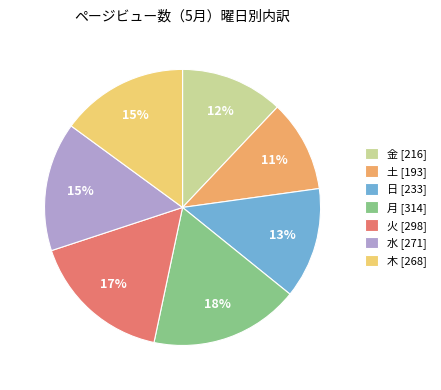

To the nearest percent, what is the difference between the largest and smallest slice percentages?

7%